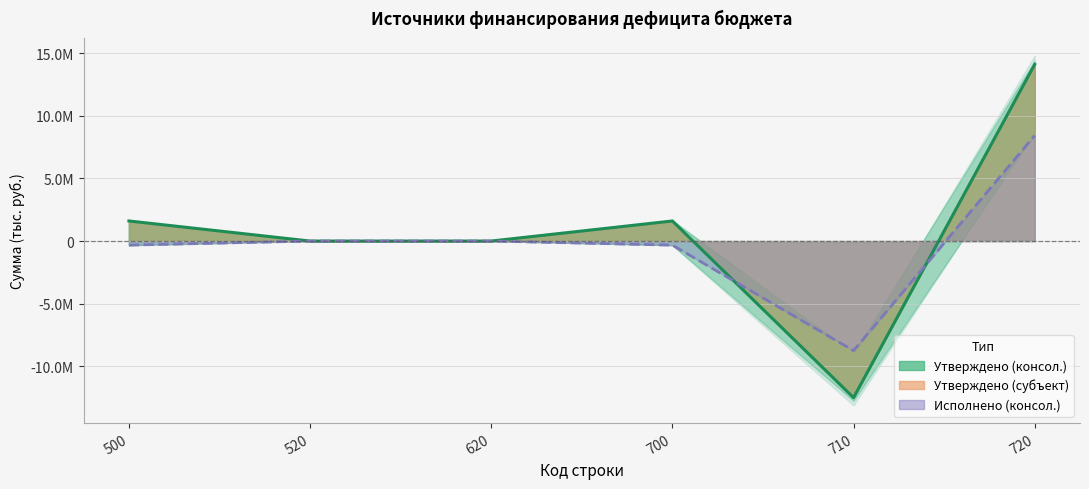

Reading left to right, transcribe all the data shown in this chart.

Линия: Утверждено: 500=1602237.8	520=0.0	620=0.0	700=1602237.8	710=-12496600.0	720=14098837.8
Линия: Исполнено: 500=-324591.1	520=0.0	620=0.0	700=-324591.1	710=-8750836.5	720=8426245.5